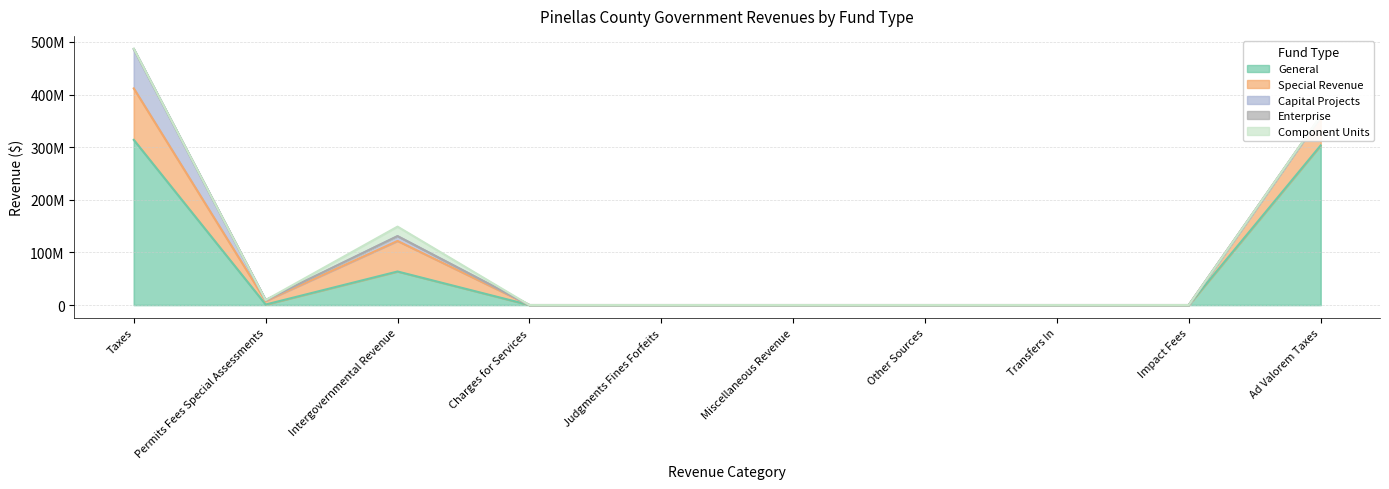

Is the value of Special Revenue at Other Sources greater than the value of Capital Projects at Judgments Fines Forfeits?

No